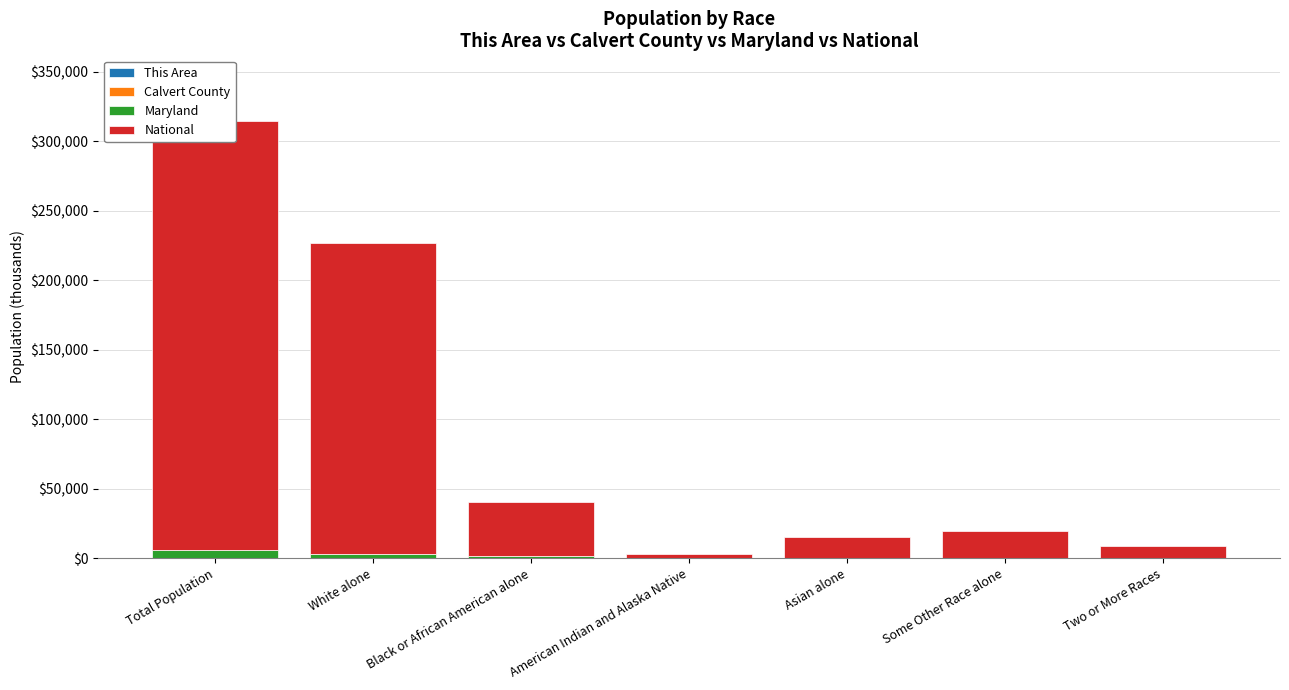

What are all the series names shown in the legend?

This Area, Calvert County, Maryland, National